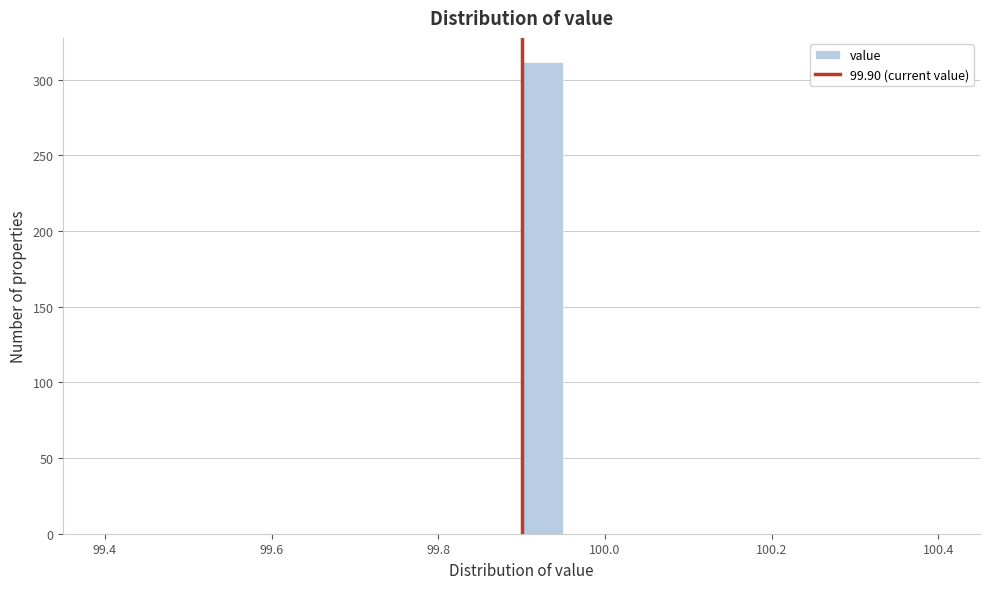

Around what value on the x-axis is the tallest bar? Give the approximate position of its centre, as read against the axis.

99.92